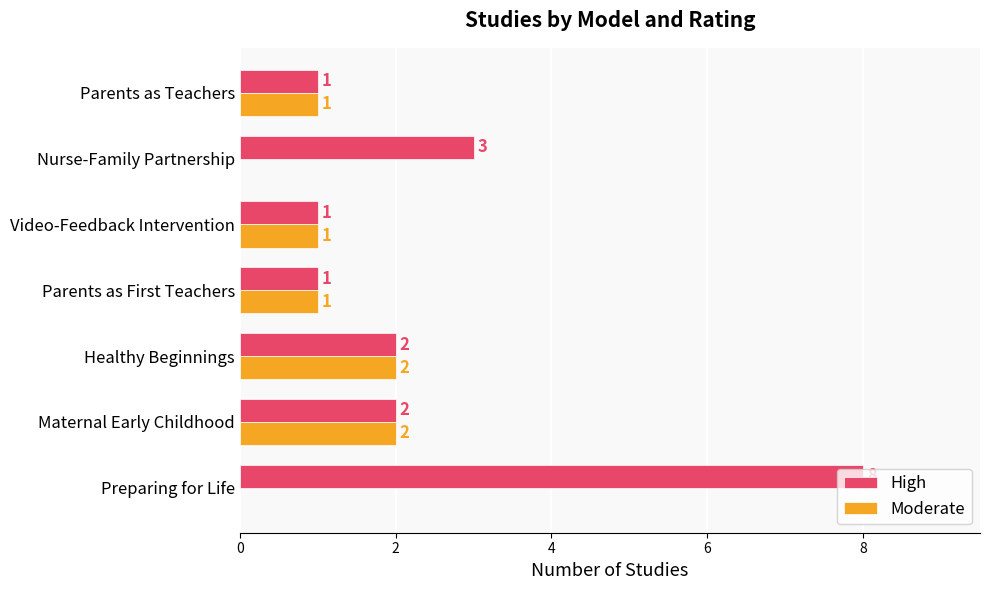

Read the High value at Nurse-Family Partnership.

3